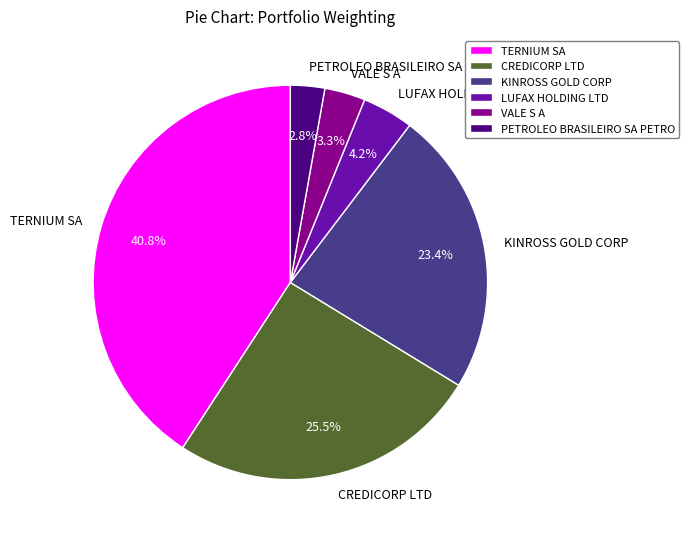

Rank the categories by value from lowest to highest.

PETROLEO BRASILEIRO SA PETRO, VALE S A, LUFAX HOLDING LTD, KINROSS GOLD CORP, CREDICORP LTD, TERNIUM SA